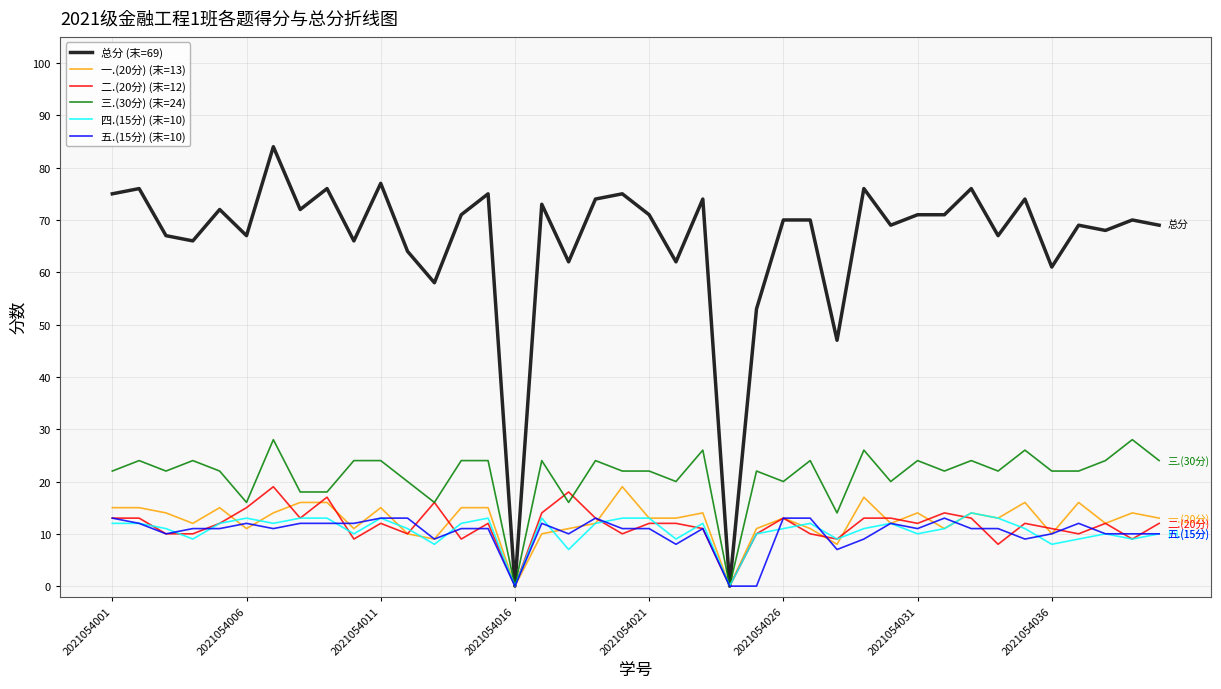

Which series has the largest total across all categories?

总分 (末=69)